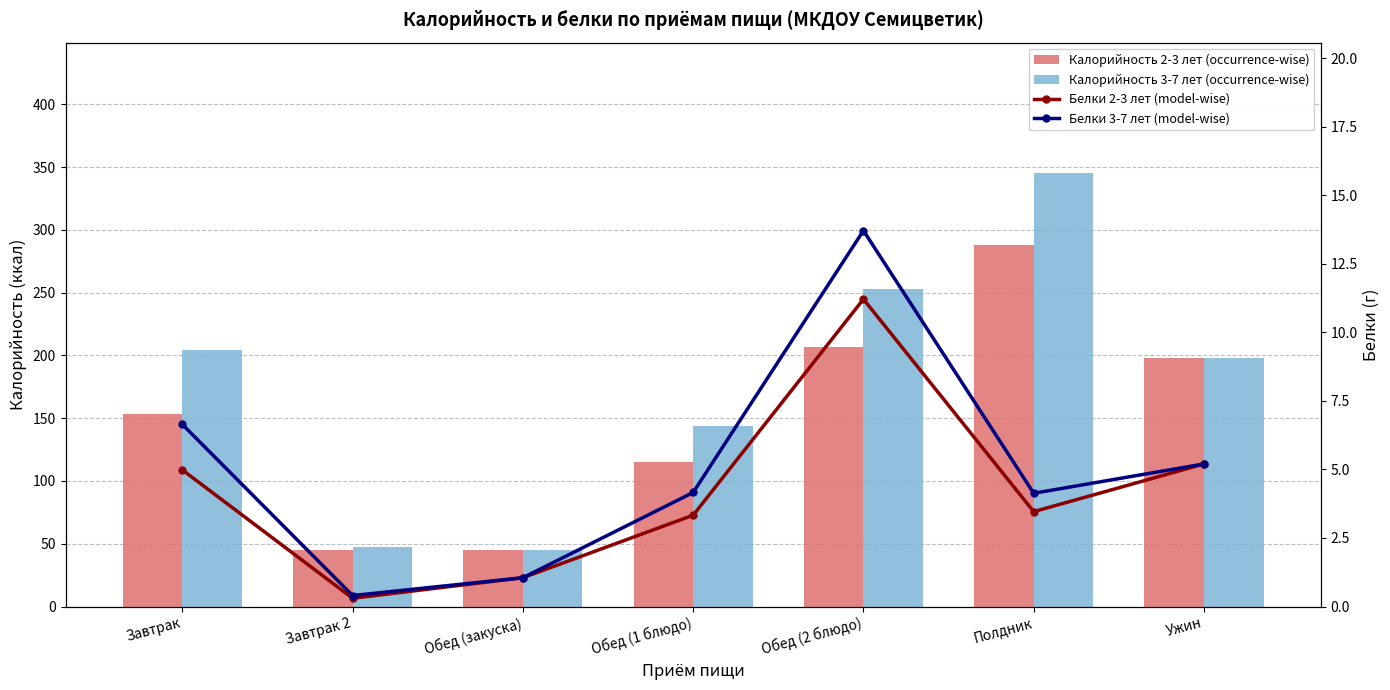

What is the sum of all Калорийность 3-7 лет (occurrence-wise) values?

1235.9